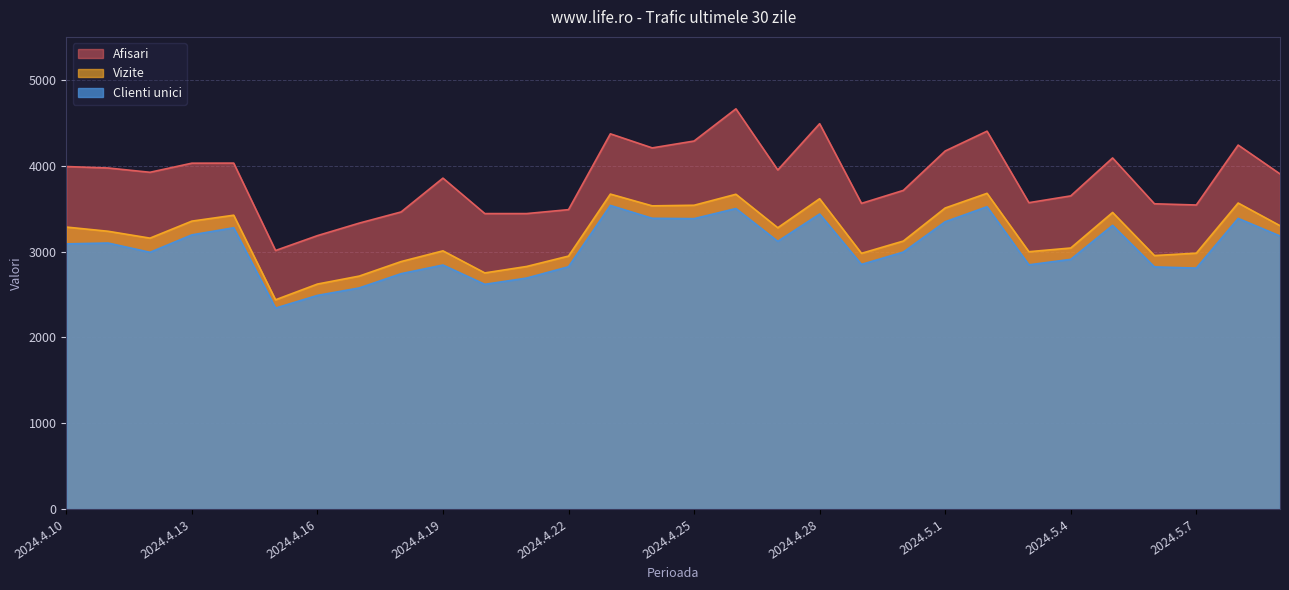

What position from the left is 2024.4.25?

16